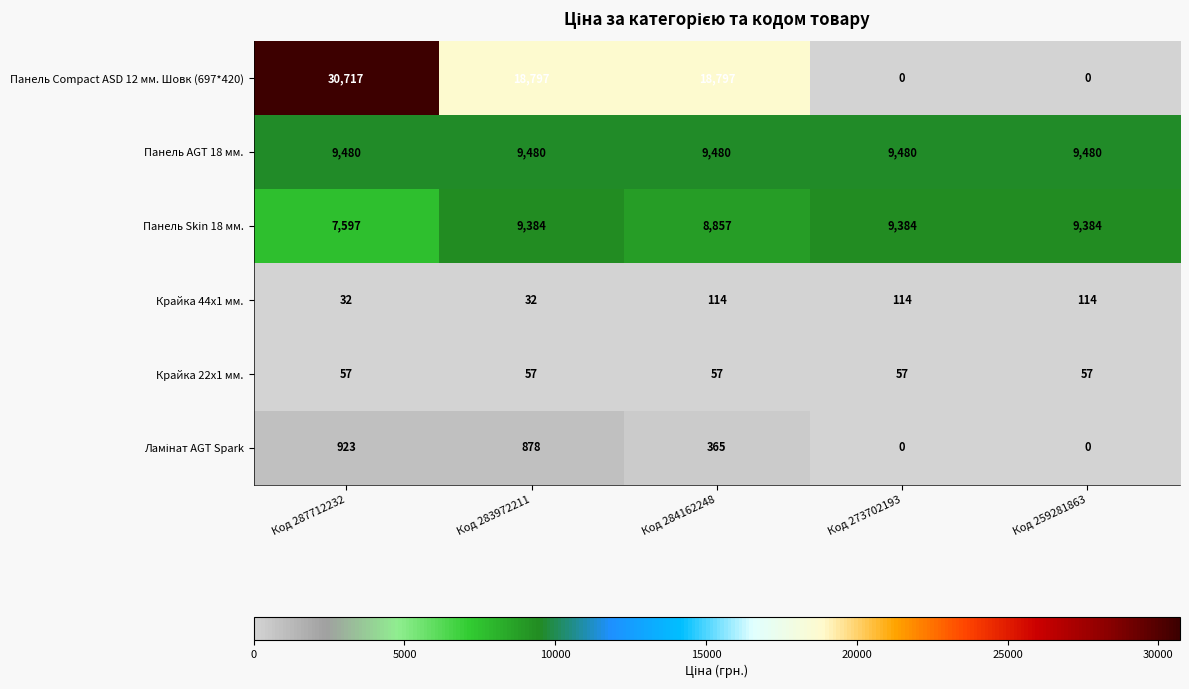

What is the sum of all Крайка 22x1 мм. values?

285